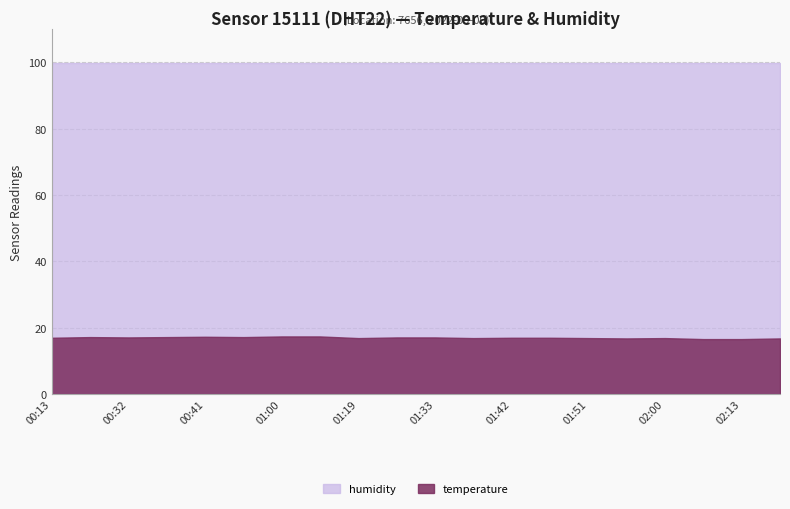

True or false: humidity has more than 0 interior local peaks.

False